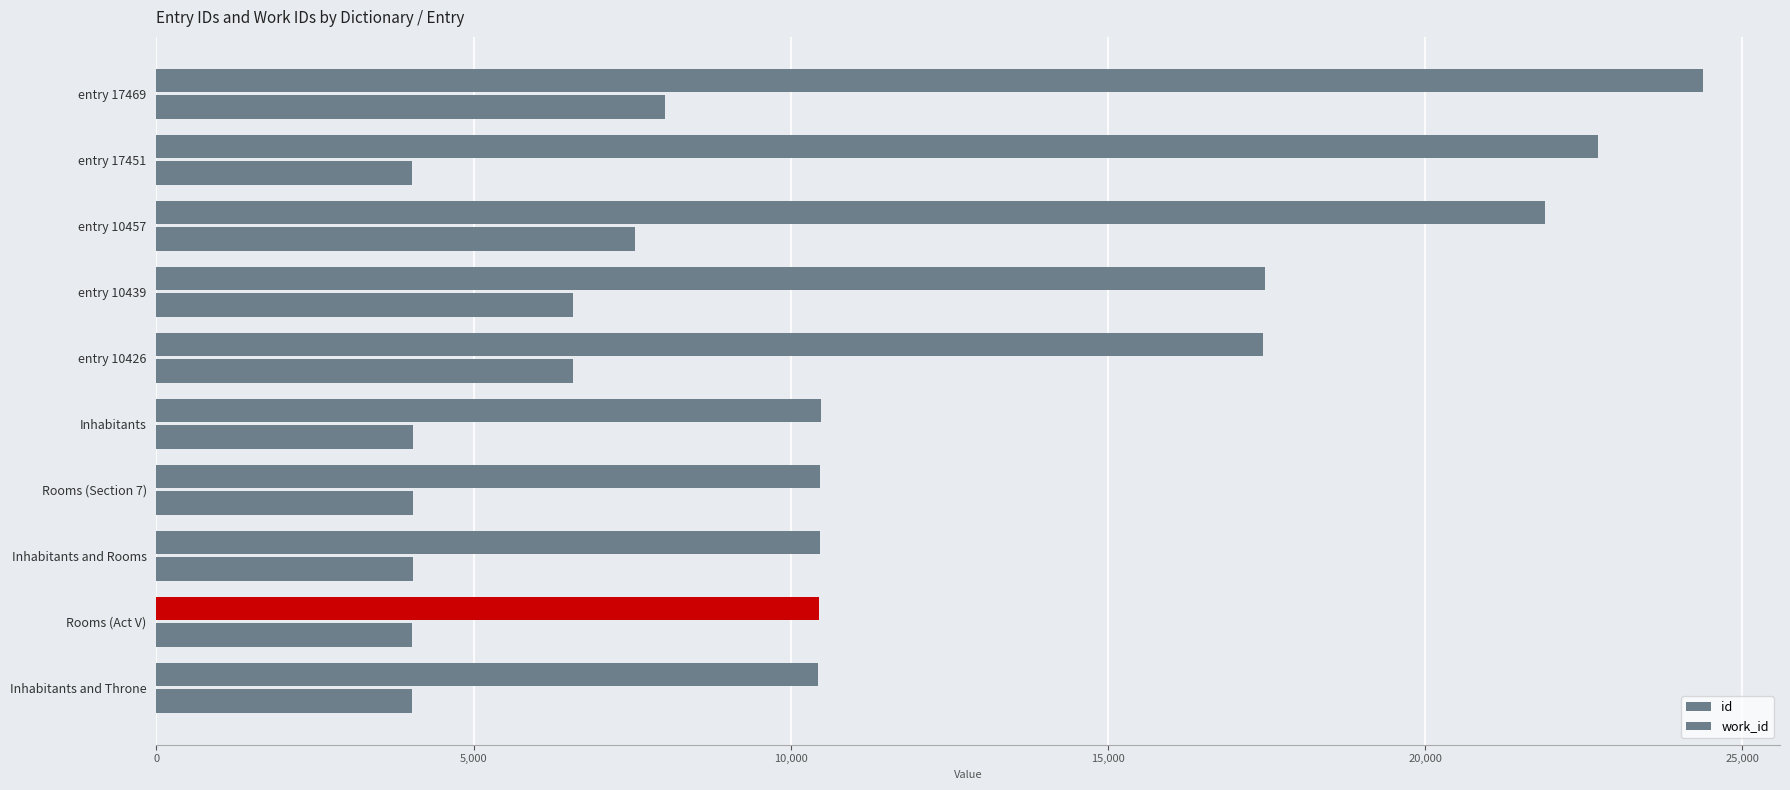

How many categories are shown in the chart?

10